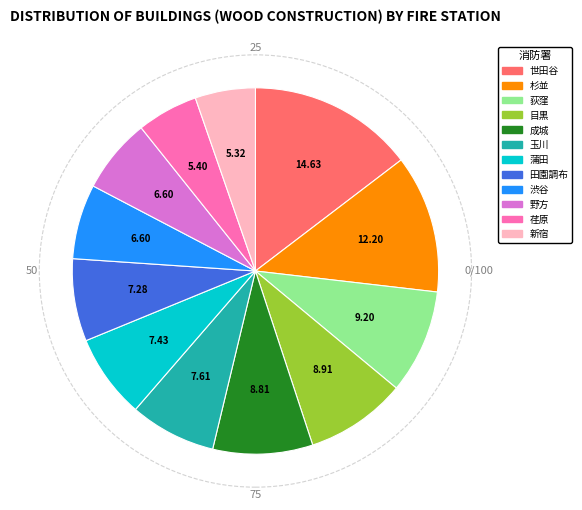

Count the number of slices in the pie.

12